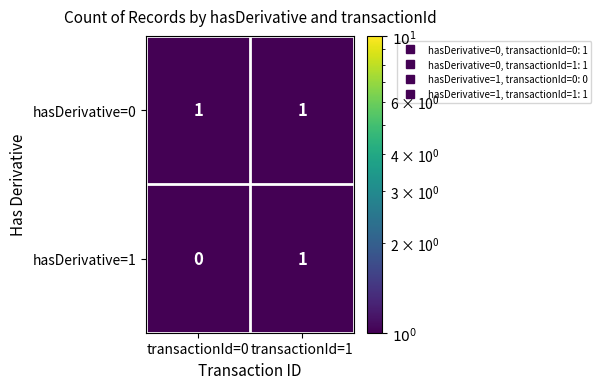

Rank the categories by hasDerivative=1 value from lowest to highest.

transactionId=0, transactionId=1